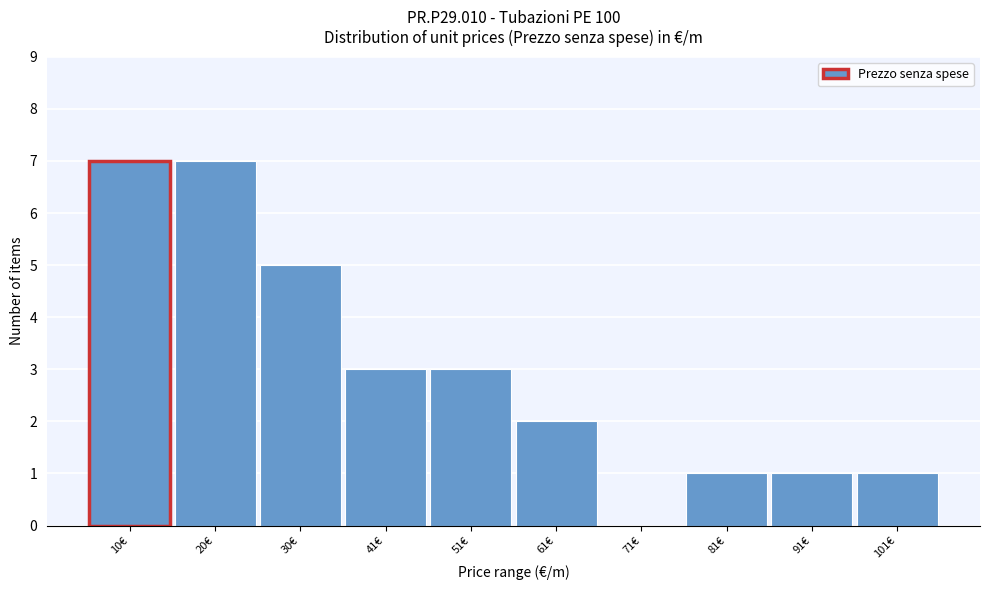

Reading left to right, list every bar in this chart as the range it spans on the x-axis followed by its height. Neither the bar edges nor the heights are printed on the chart, so give them approximately, as read against the axes.

6 to 16: 7
16 to 26: 7
26 to 36: 5
36 to 46: 3
46 to 56: 3
56 to 66: 2
66 to 76: 0
76 to 86: 1
86 to 96: 1
96 to 106: 1